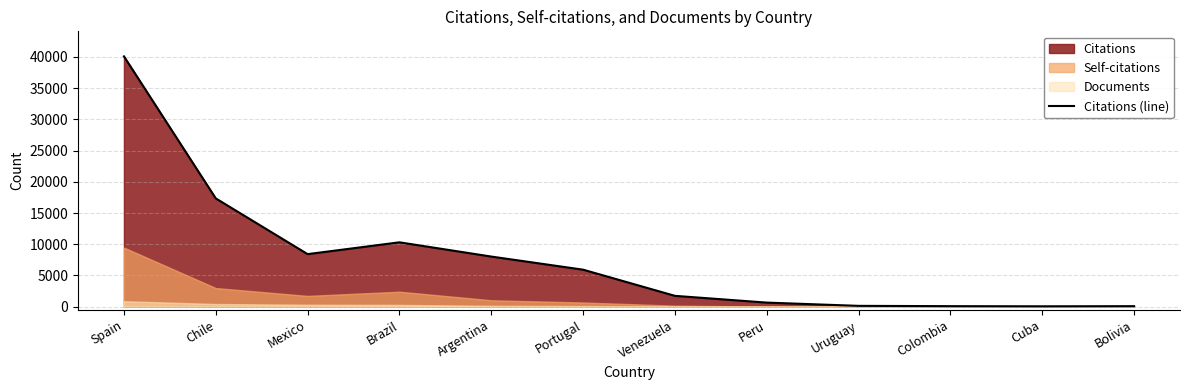

At which category does the chart reach its peak across all series?

Spain